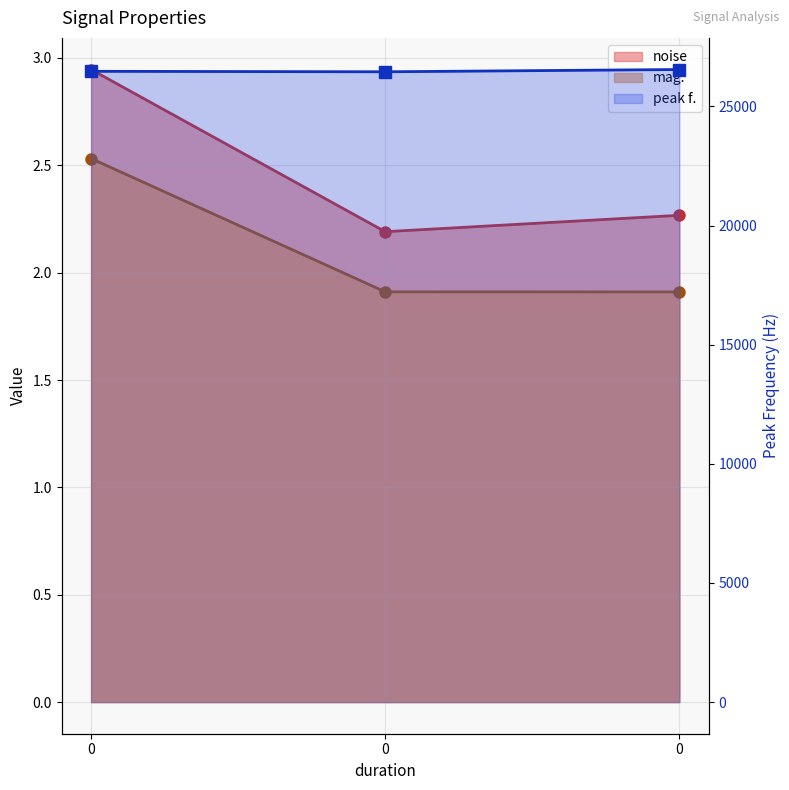

Rank the series by their maximum value, from lowest to highest.

mag., noise, peak f.